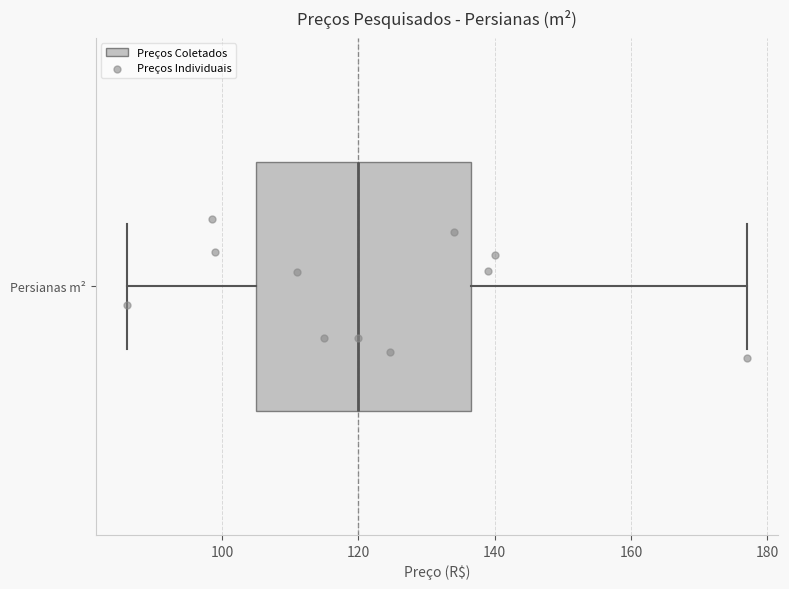

Where is the left edge of the box for Persianas m² on the x-axis? The values are not printed on the chart, so give them approximately, as read against the axis.

106